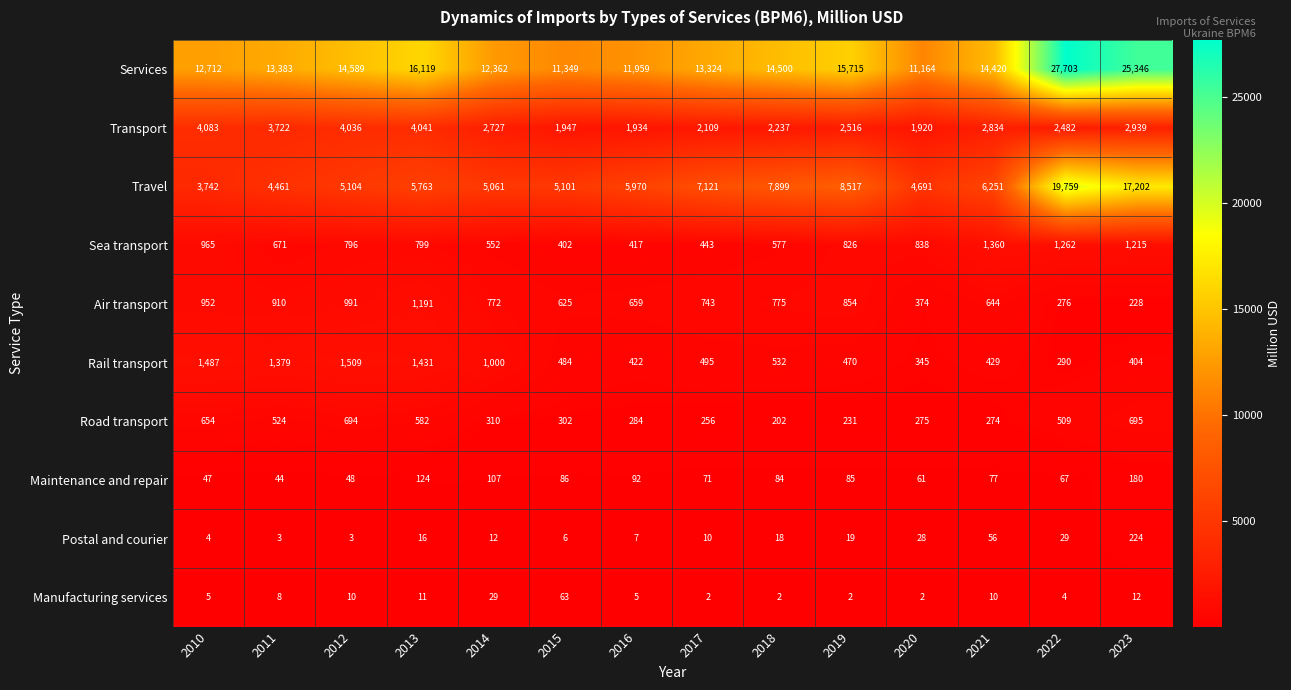

How many distinct data groups are displayed?

10